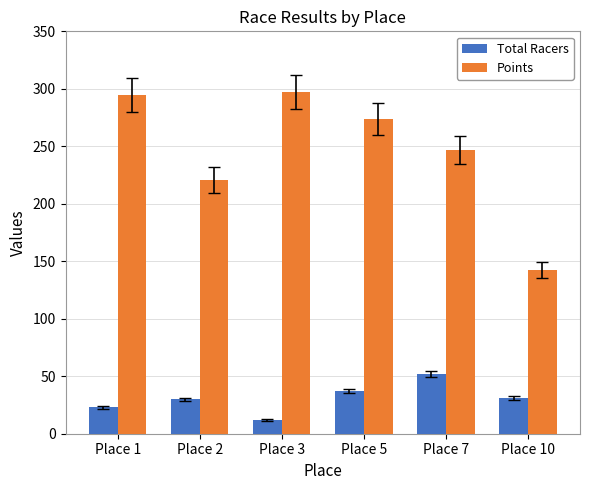

Which series has the largest range (max minus min)?

Points